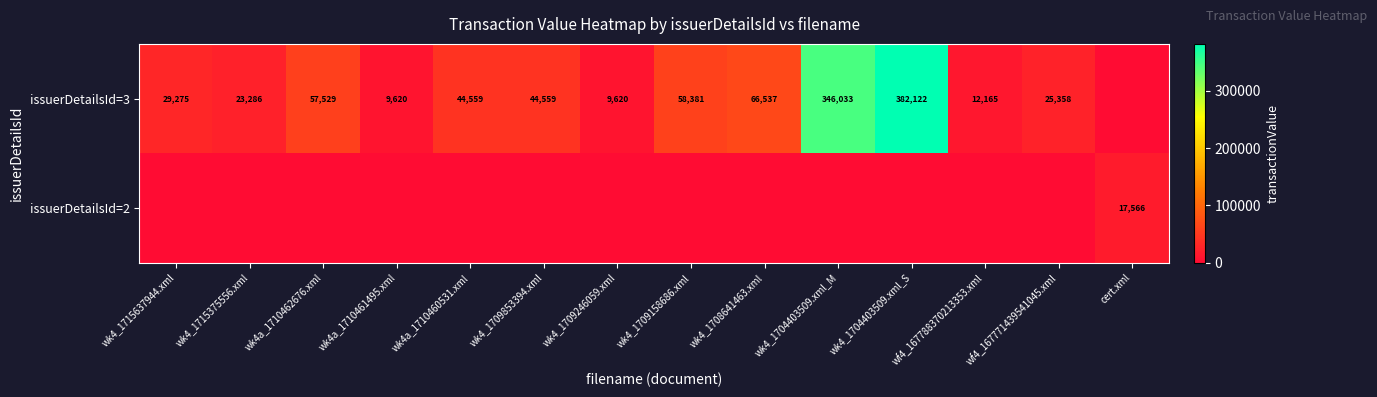

The value of issuerDetailsId=3 at wk4_1708641463.xml is 66537. True or false?

True